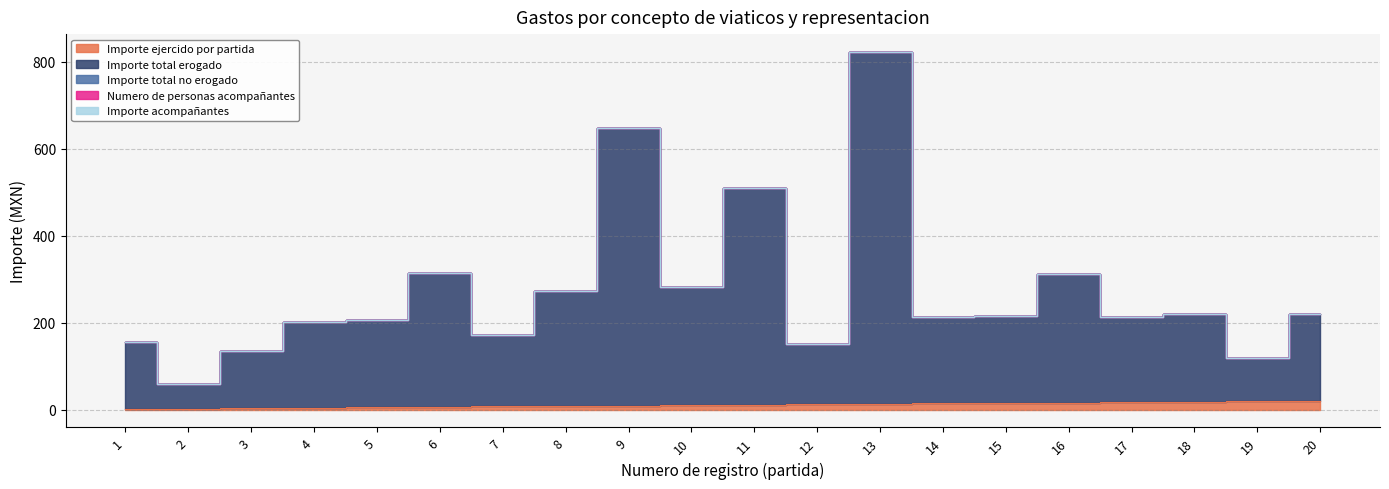

The Importe total no erogado series shows 0.0 at 2. True or false?

True